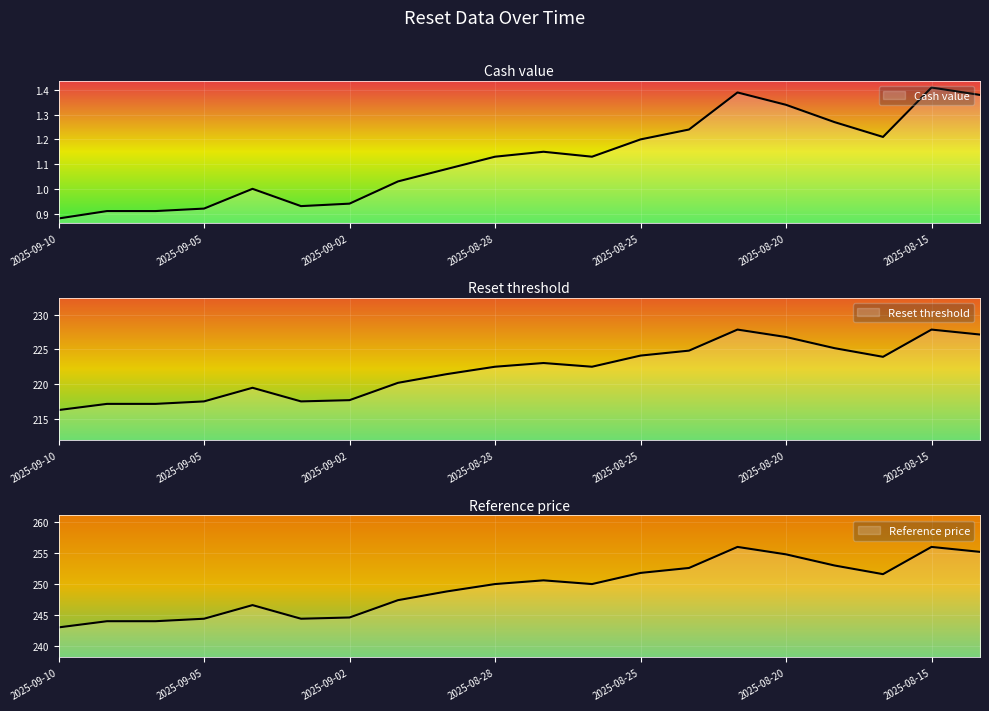

Rank the series at 2025-09-05 from highest to lowest value.

Reference price, Reset threshold, Cash value